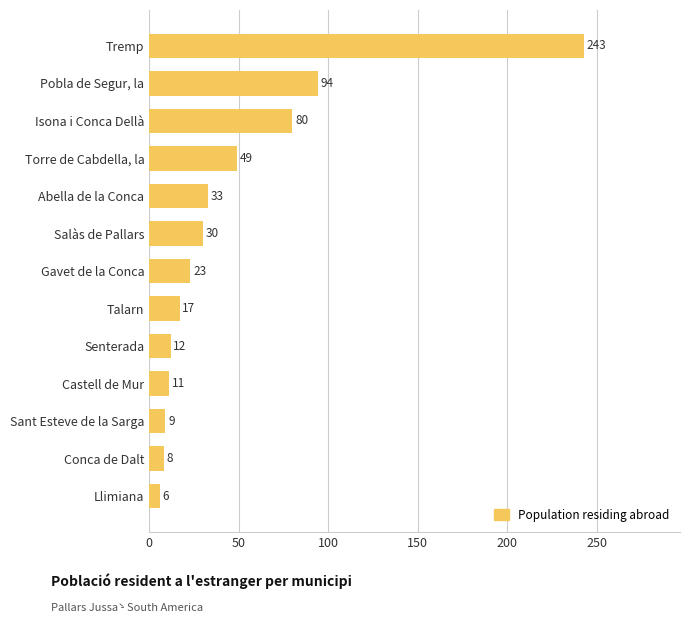

Reading bottom to top, list all the values displayed in this chart.

6	8	9	11	12	17	23	30	33	49	80	94	243